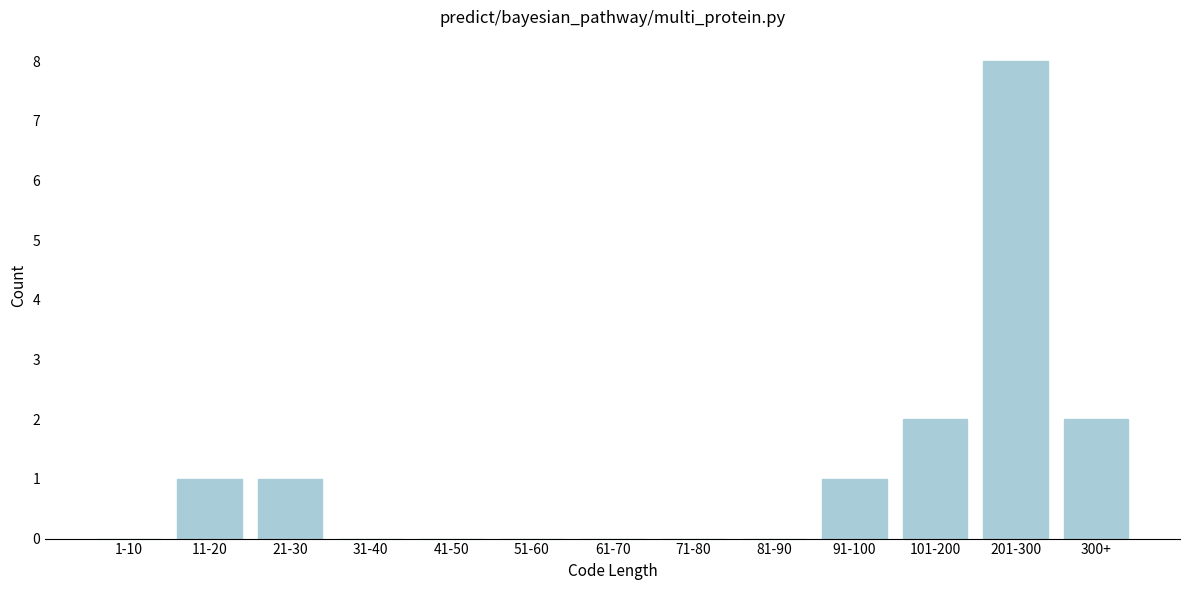

Reading right to left, list all the values displayed in this chart.

300+=2	201-300=8	101-200=2	91-100=1	81-90=0	71-80=0	61-70=0	51-60=0	41-50=0	31-40=0	21-30=1	11-20=1	1-10=0